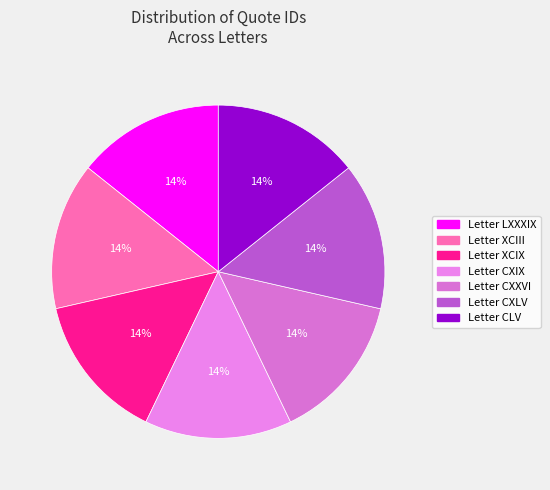

Is it true that Letter XCIX is 14% of the pie?

True